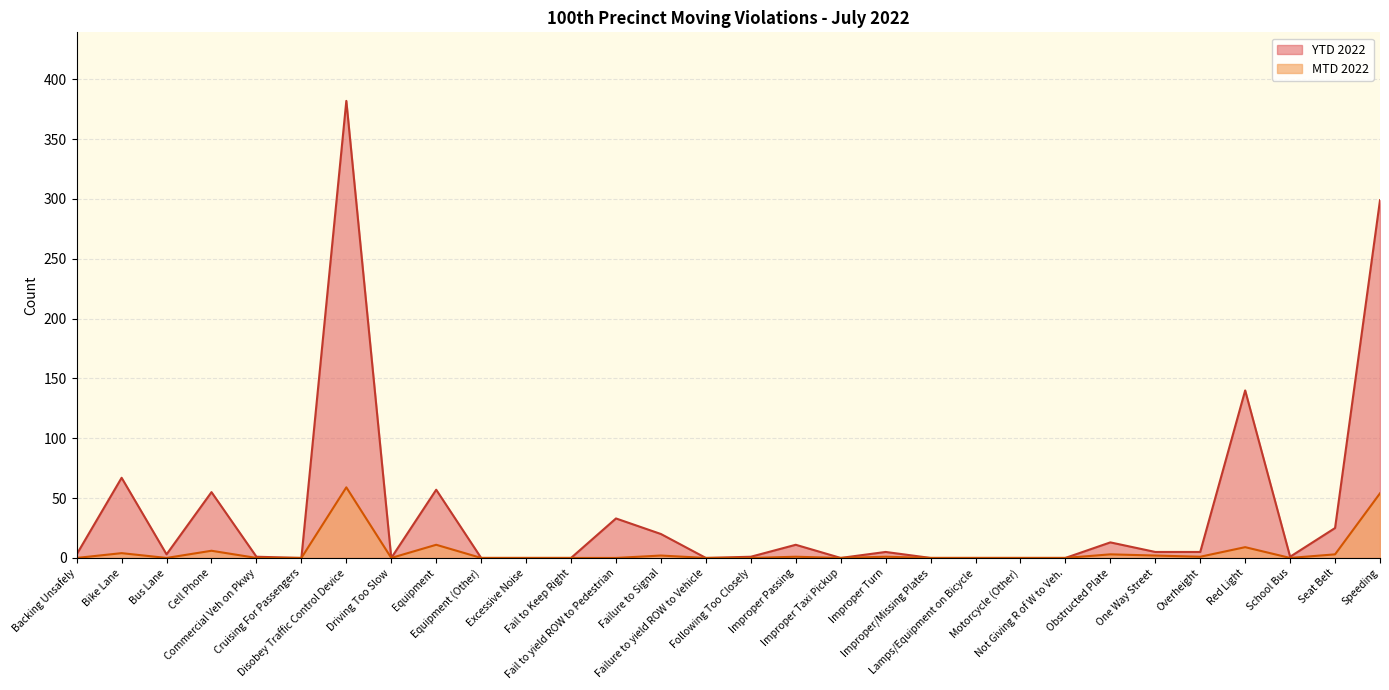

In YTD 2022, how many points are higher than both neighbors (excluding endpoints)?

9